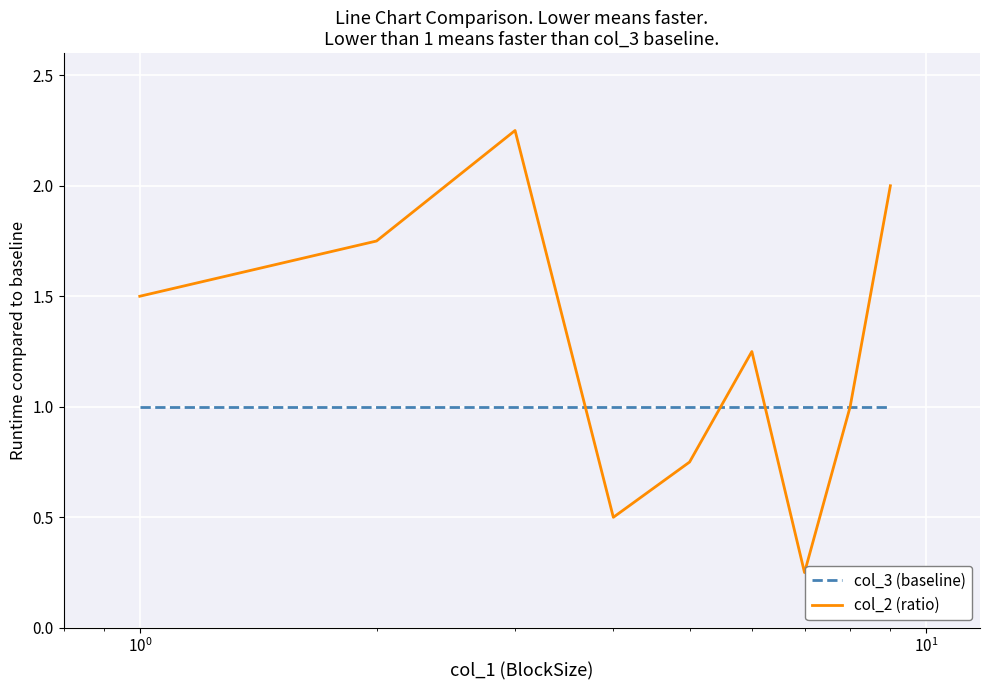

Which series has the largest total across all categories?

col_2 (ratio)